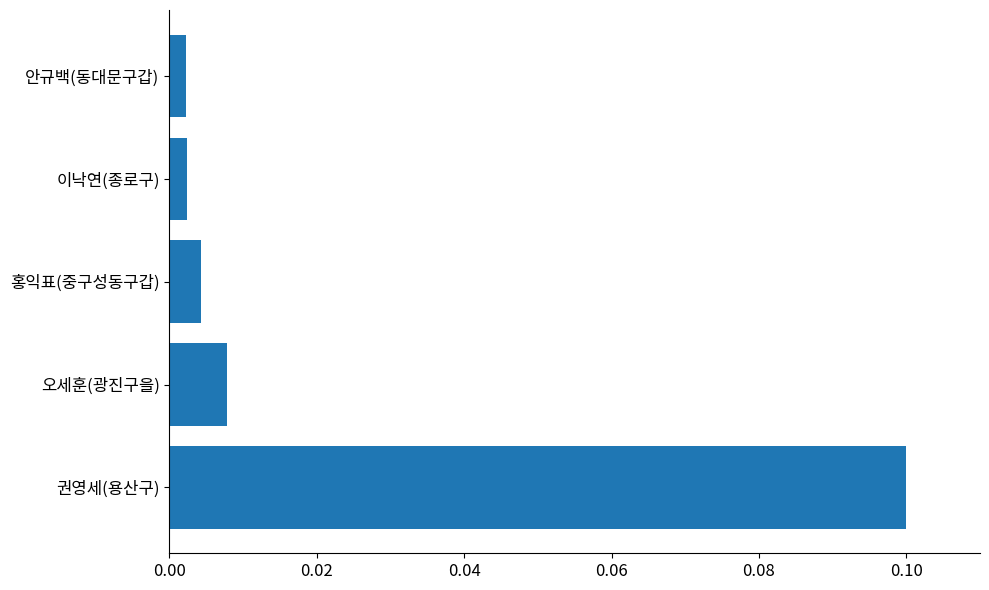

What is the greatest value displayed?

0.1